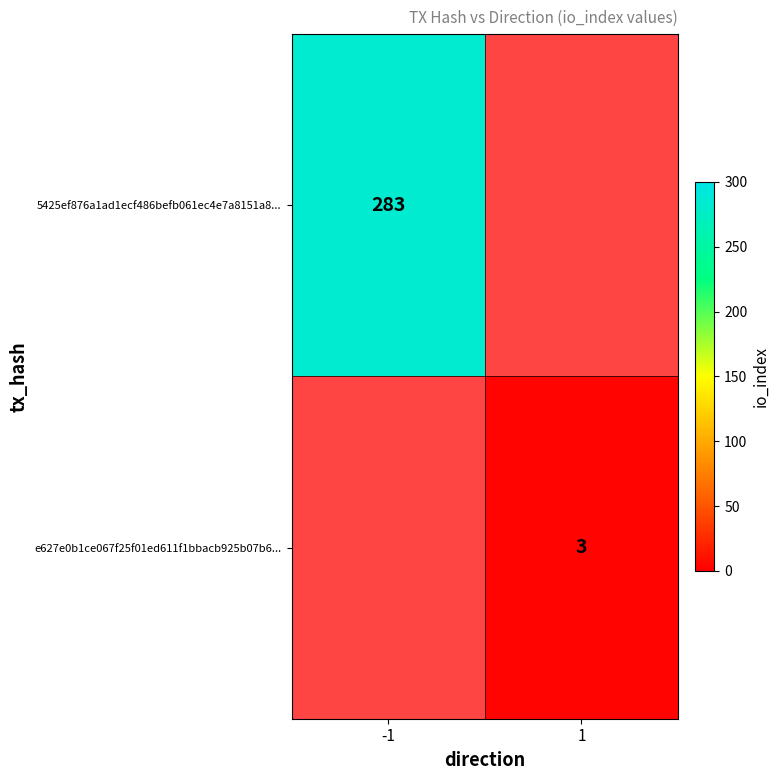

The 5425ef876a1ad1ecf486befb061ec4e7a8151a8... series shows 84 at -1. True or false?

False